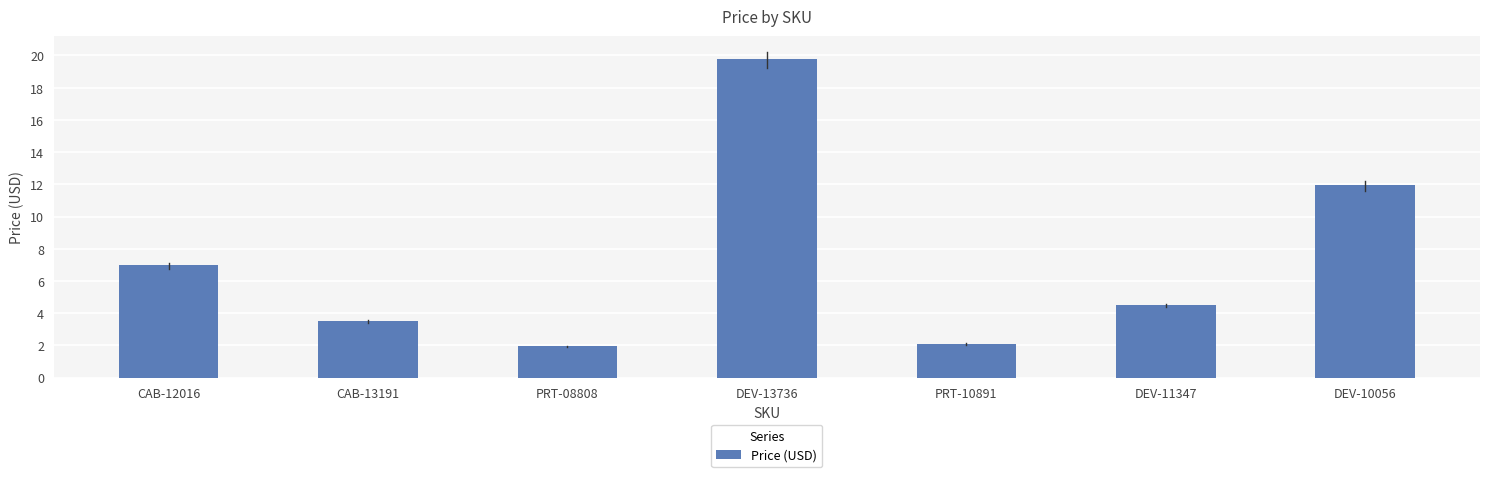

What is the ratio of the value at PRT-08808 to the value at DEV-13736?

0.1